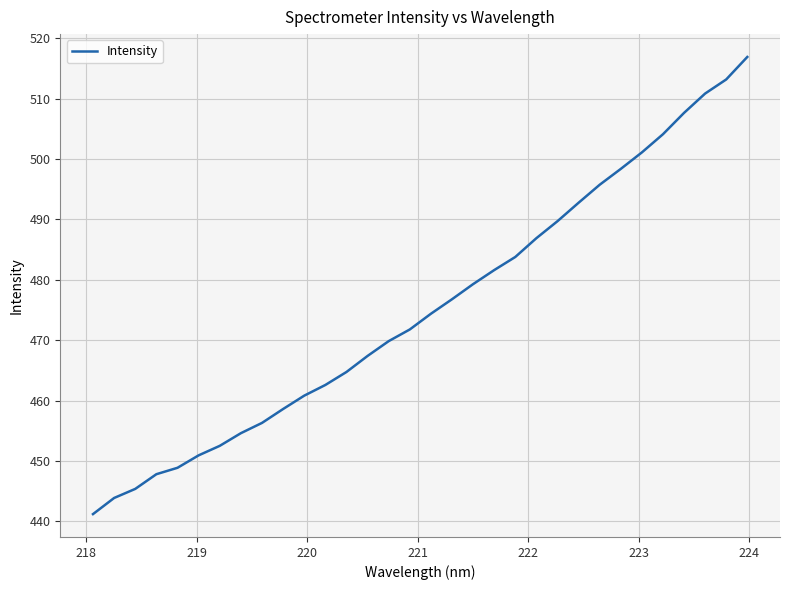

What is the maximum value shown in the chart?

516.9